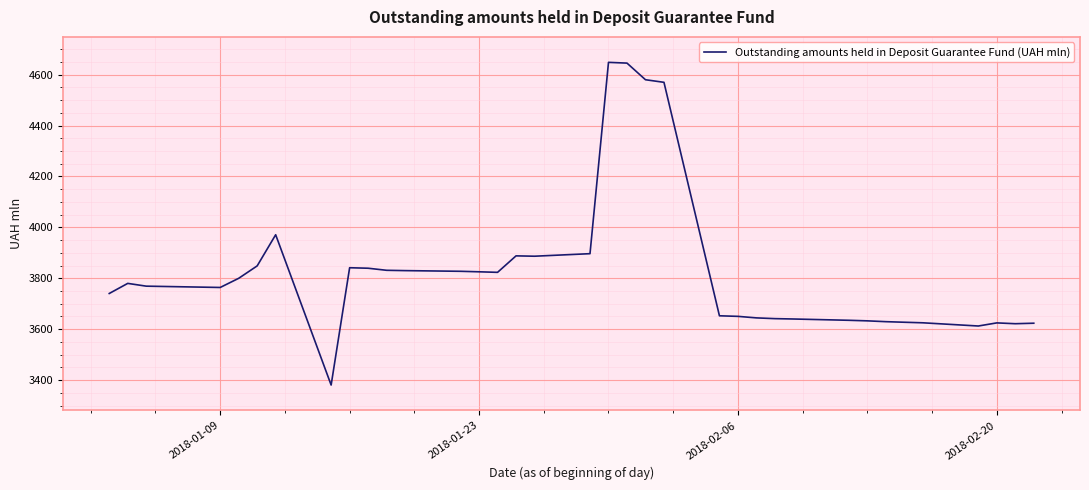

Is this an area chart (filled region under the line)?

No